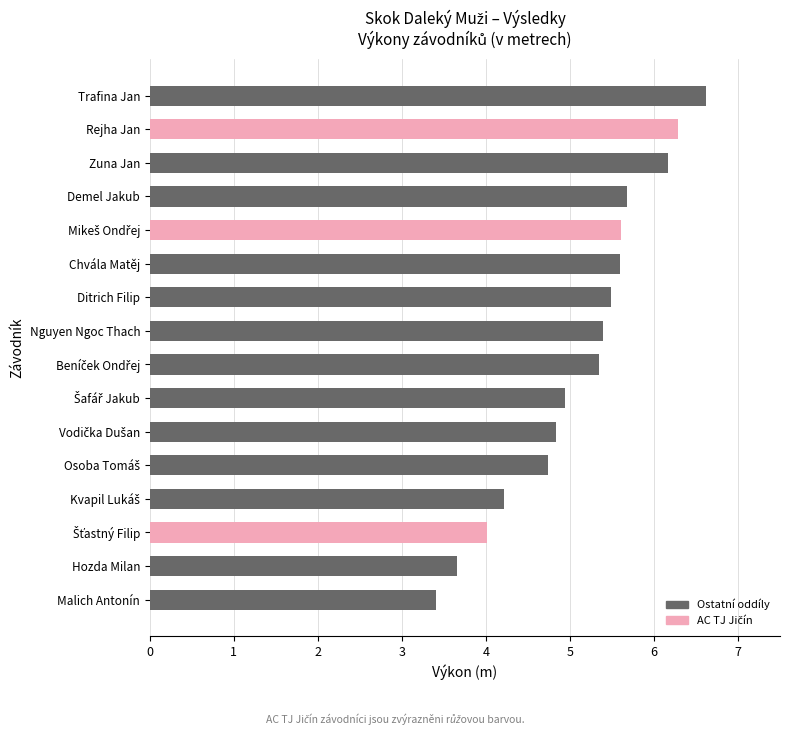

The chart shows a value of 6.6 at Trafina Jan. True or false?

True